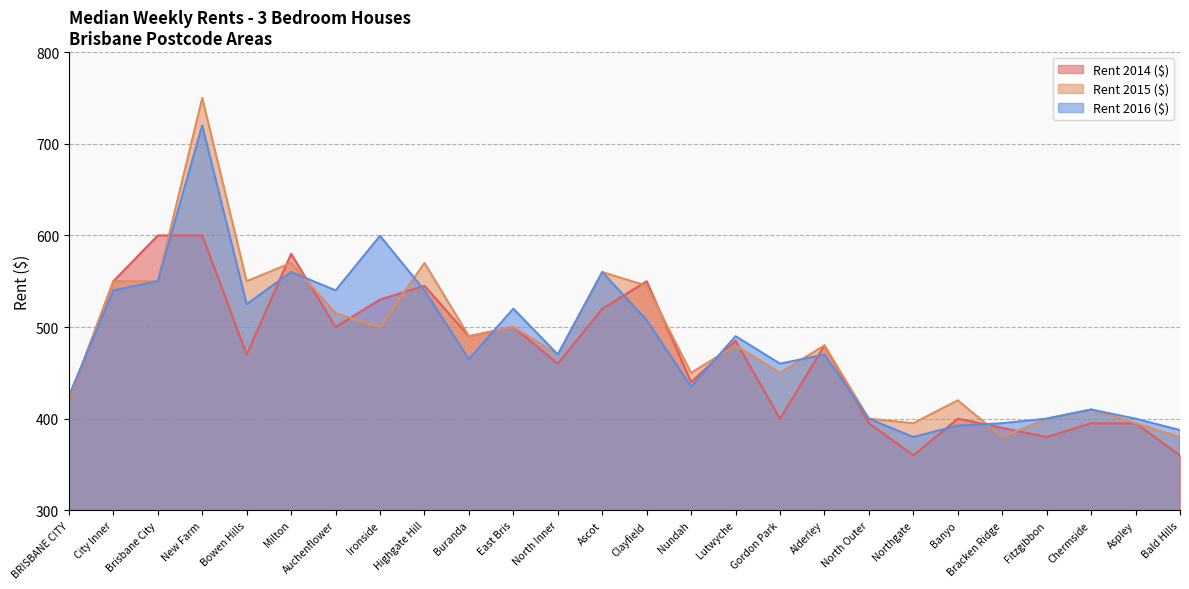

Which series has the largest total across all categories?

Rent 2015 ($)